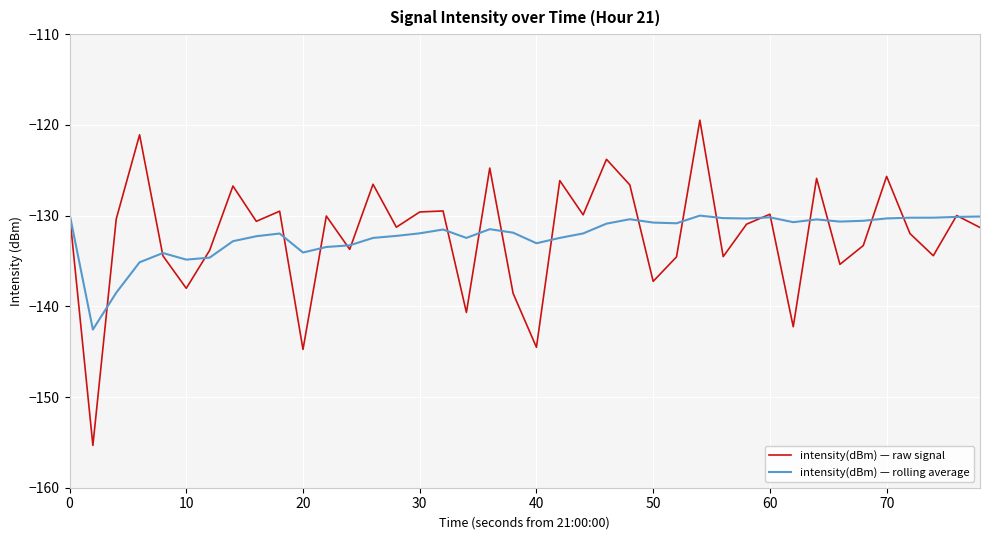

Which series has the widest spread of values?

intensity(dBm) — raw signal